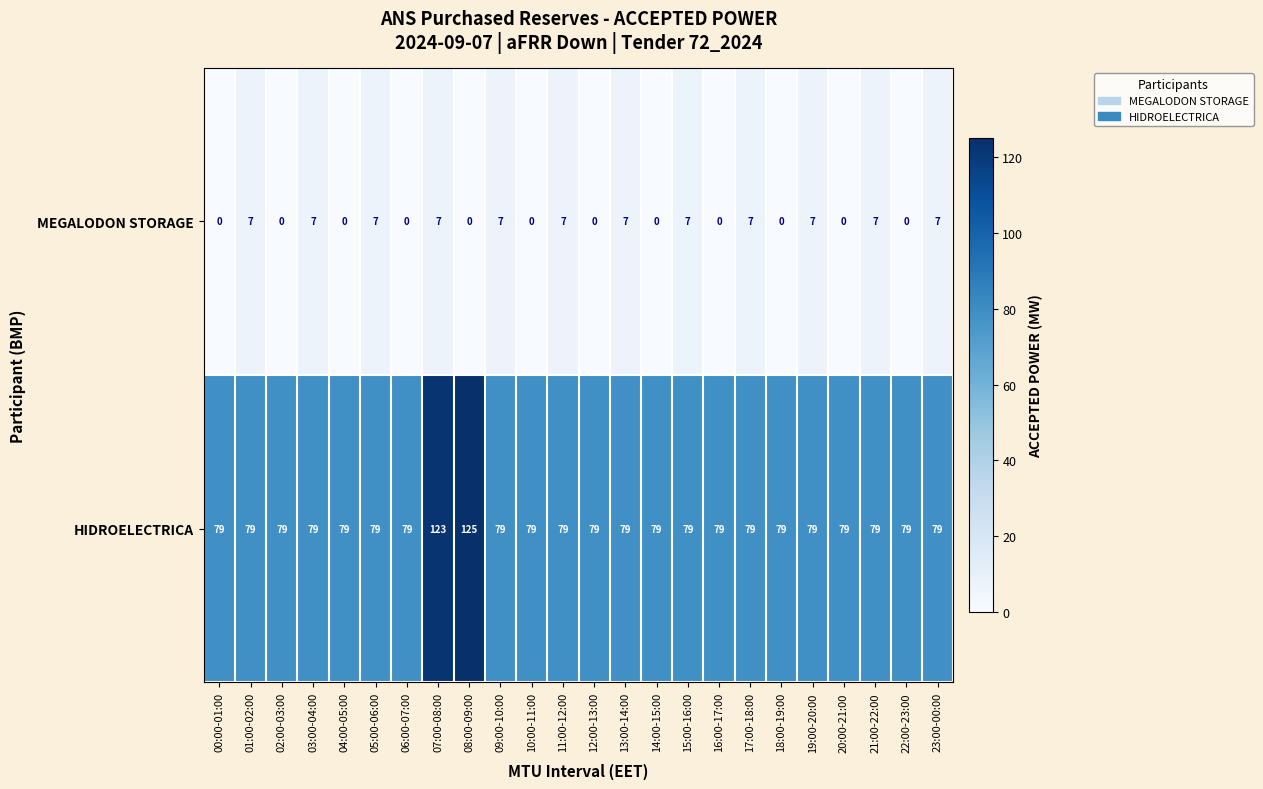

True or false: HIDROELECTRICA has a value of 34 at 13:00-14:00.

False